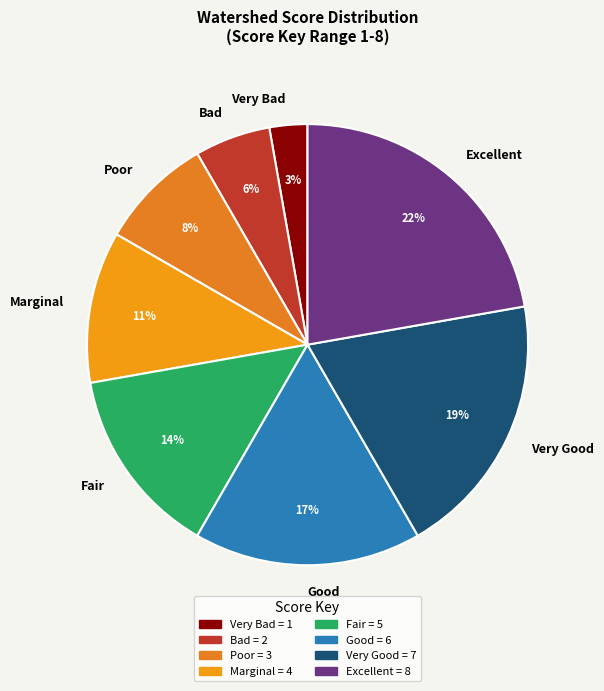

True or false: Bad accounts for 1% of the total.

False